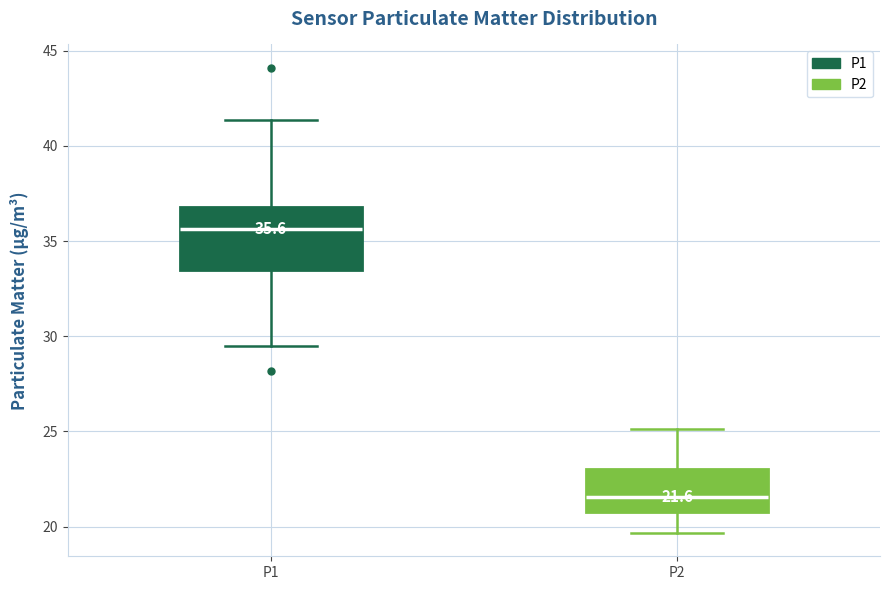

Which box has the lowest median line?

P2